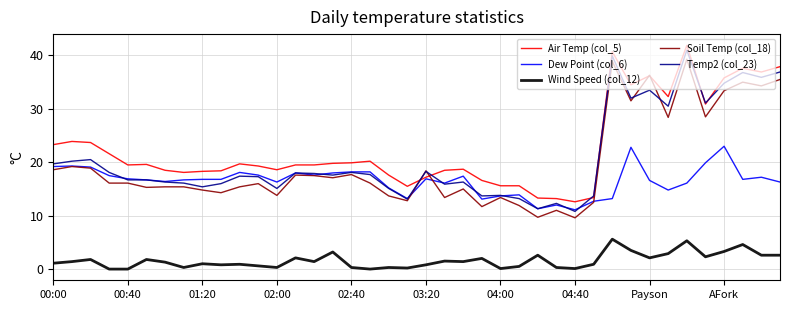

What is the greatest value displayed?

41.9